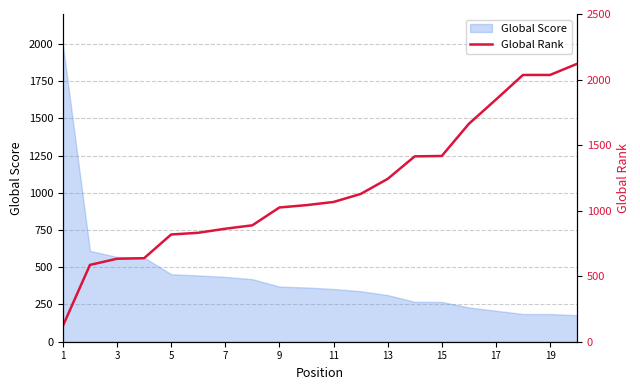

How many lines are shown in the chart?

1